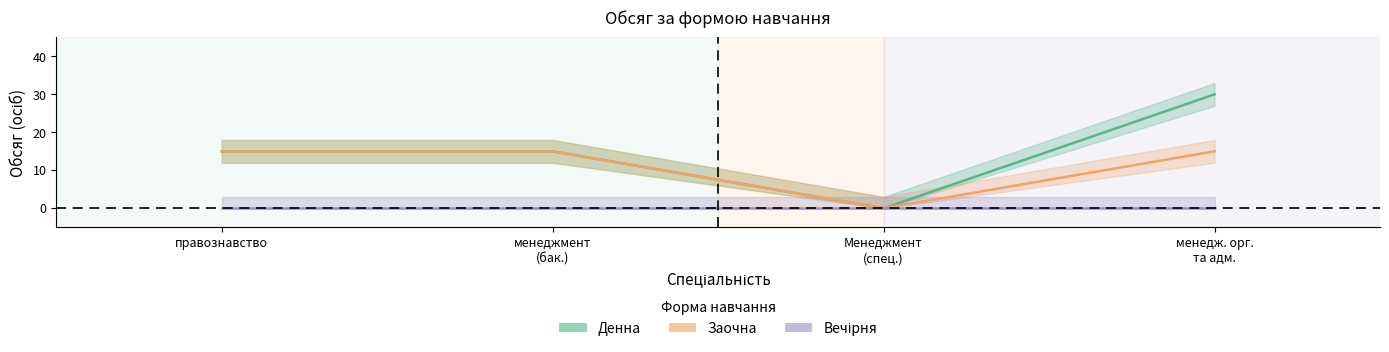

True or false: Денна and Заочна intersect in this chart.

False